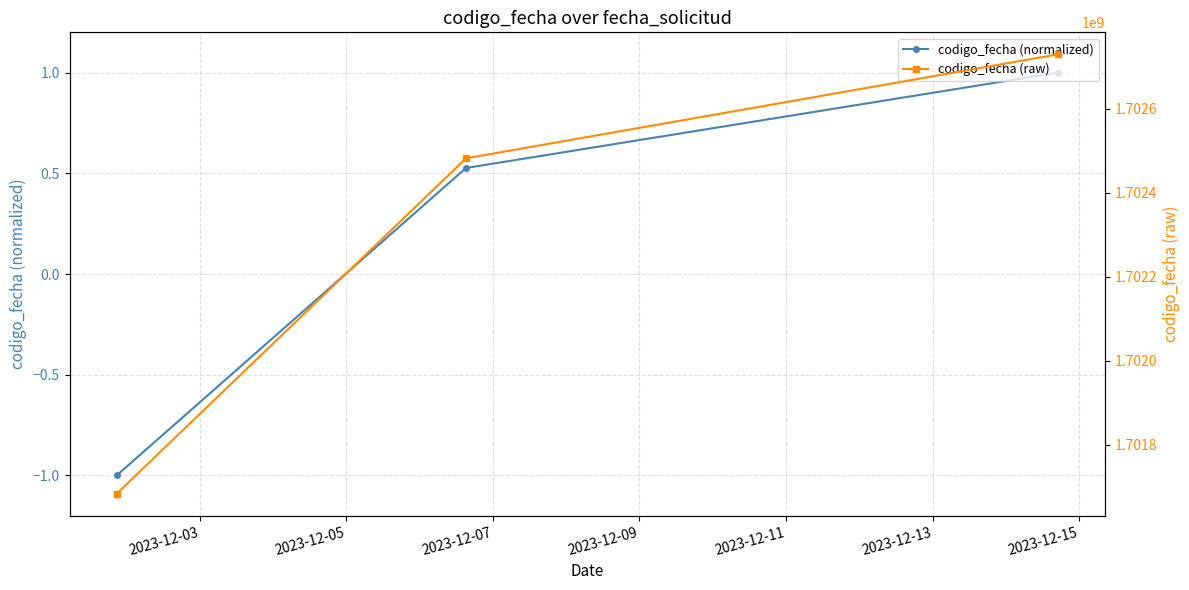

How many codigo_fecha (raw) values are between 1701683670 and 1702729362?

3